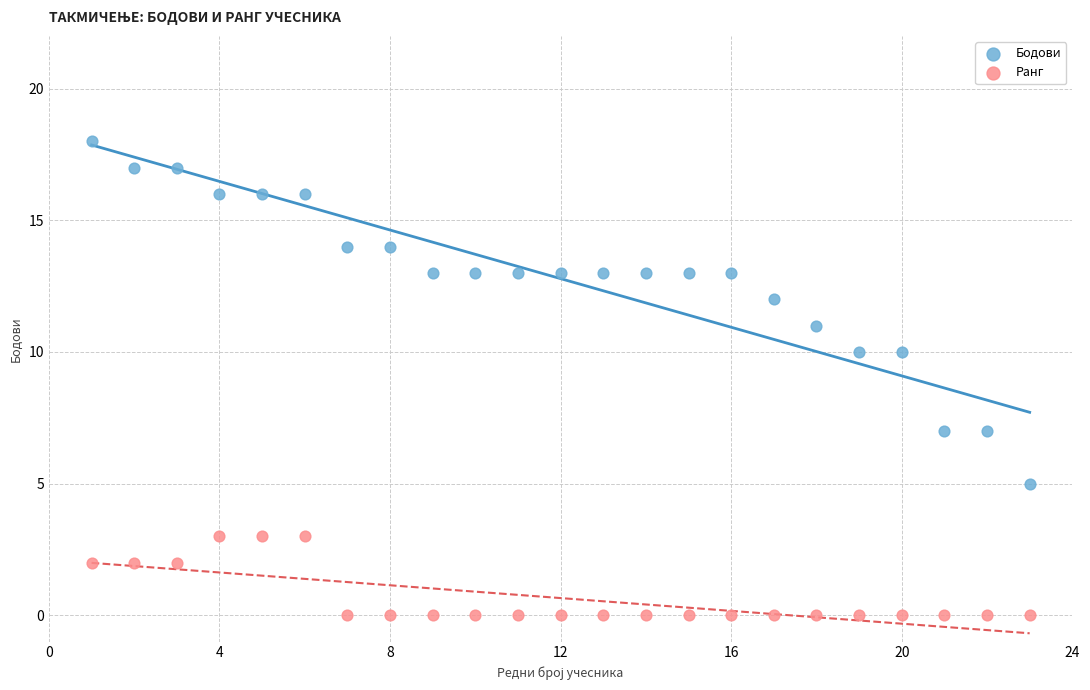

Which series has the largest Y range (max minus min)?

Бодови